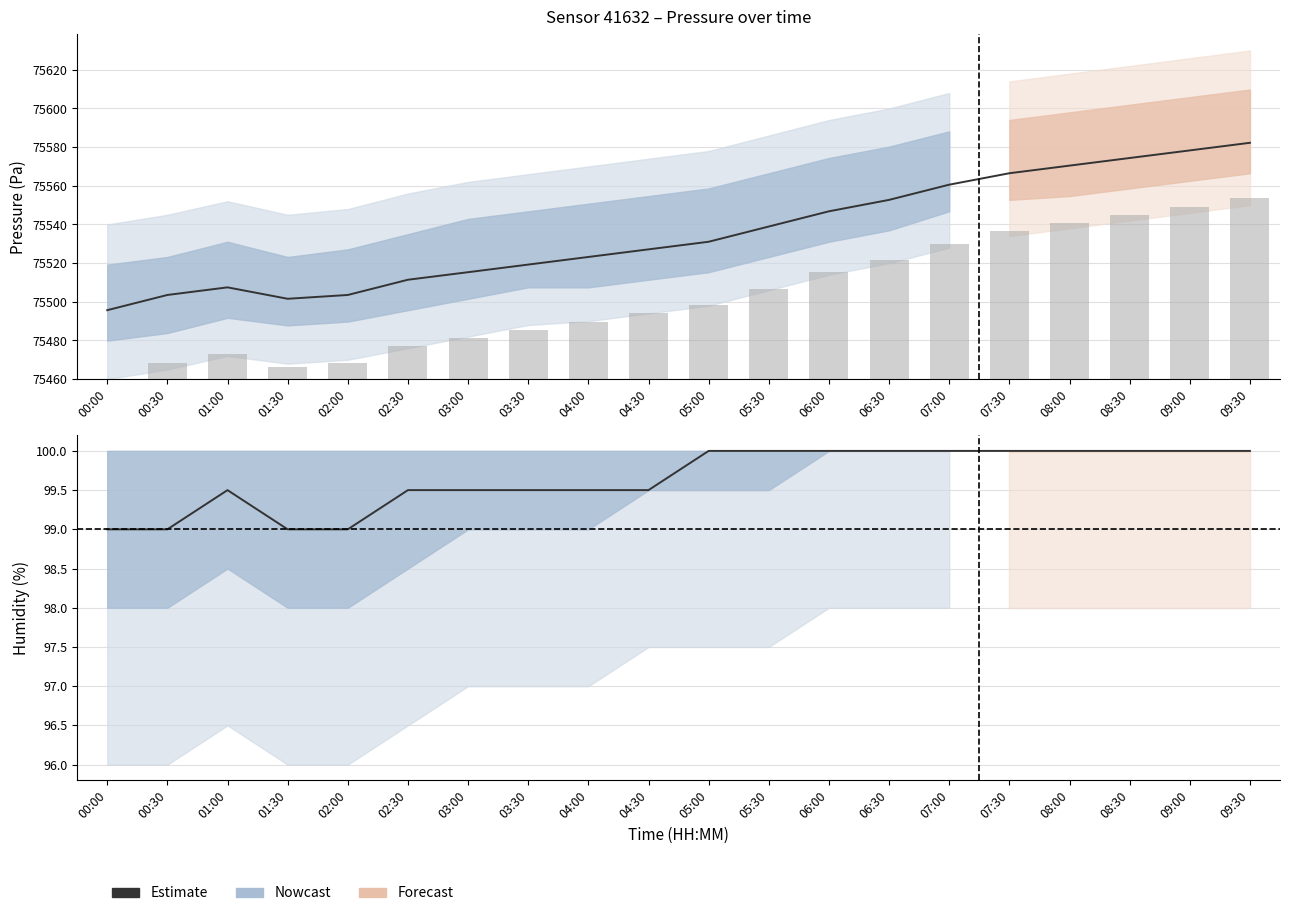

What is the ratio of the value at 06:00 to the value at 03:30?

1.0